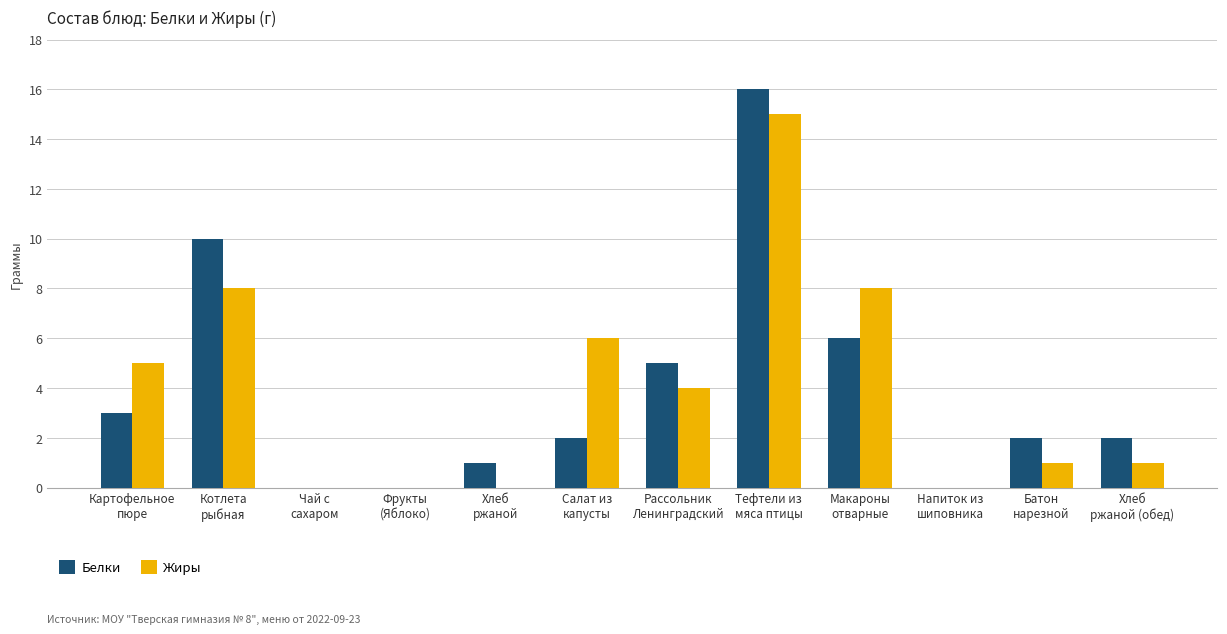

At which label does Жиры first exceed 4?

Картофельное
пюре